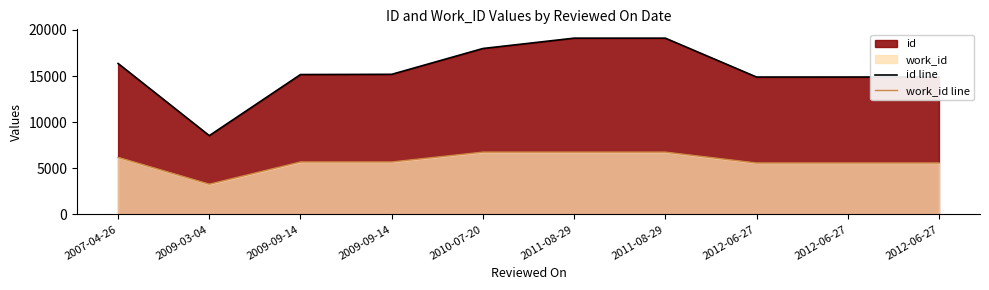

How many values in the work_id line series exceed 5685?

4